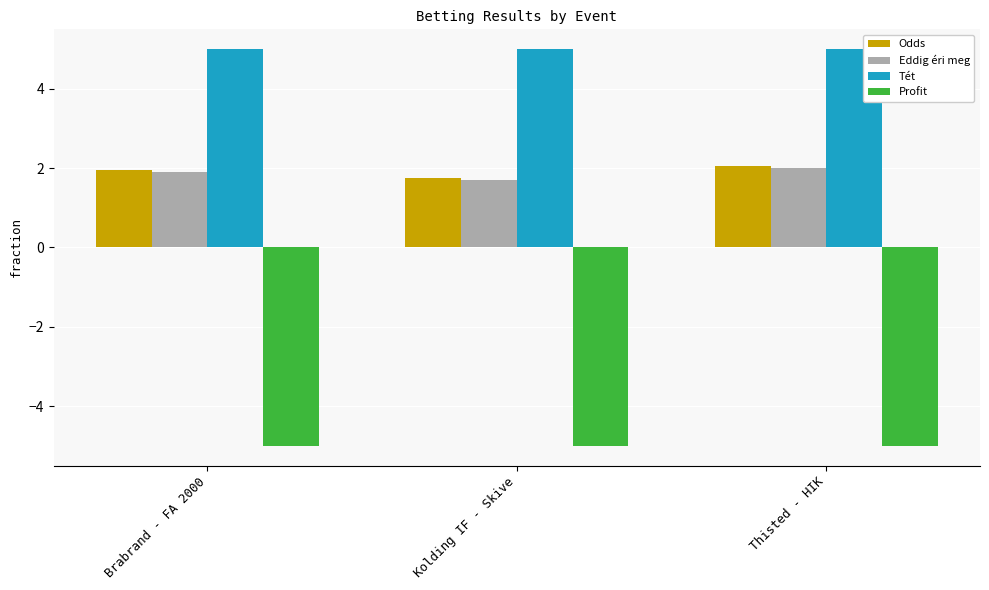

What is the sum of all Eddig éri meg values?

5.6